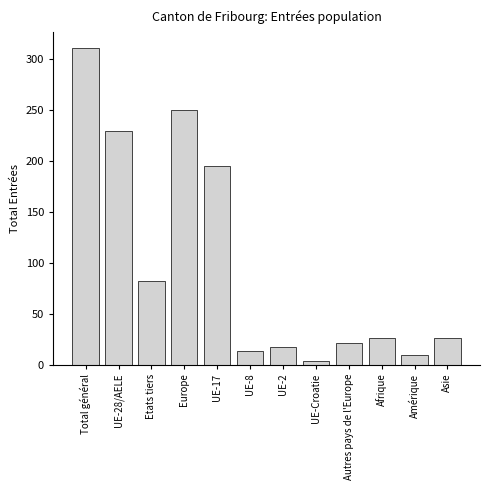

Reading left to right, what are all the values shown in this chart?

Total général=311	UE-28/AELE=229	Etats tiers=82	Europe=250	UE-17=195	UE-8=13	UE-2=17	UE-Croatie=4	Autres pays de l'Europe=21	Afrique=26	Amérique=9	Asie=26